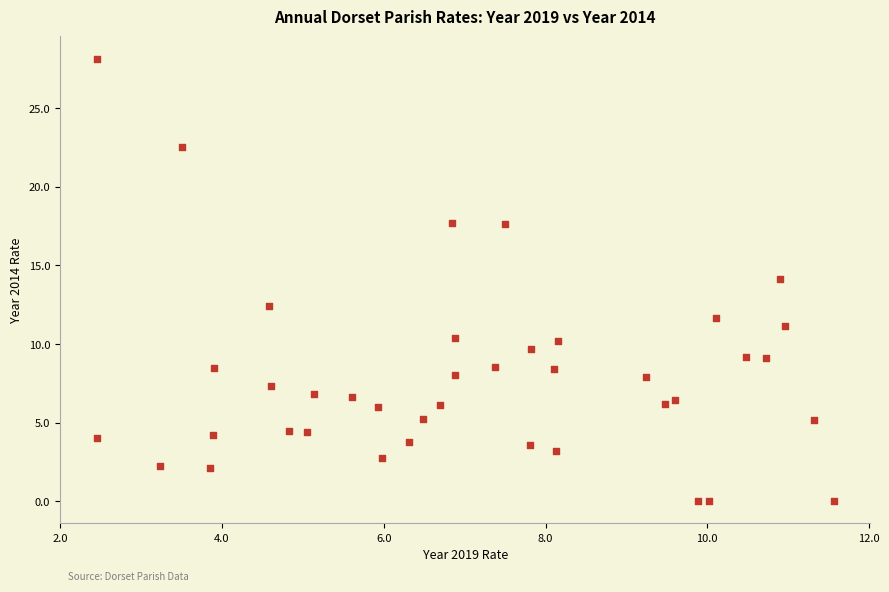

What is the range of Y values (max minus min)?

28.2